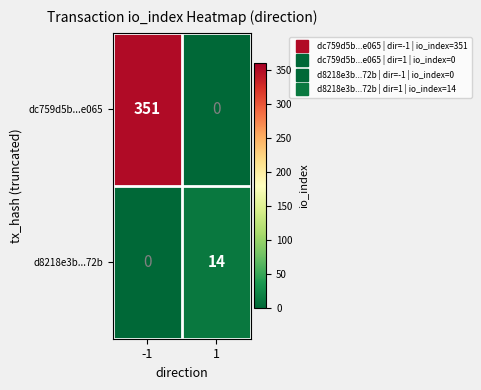

What is the greatest value displayed?

351